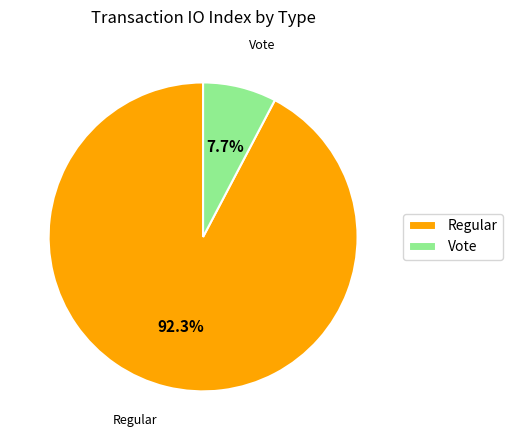

Combined, do Vote and Regular account for over 50%?

Yes